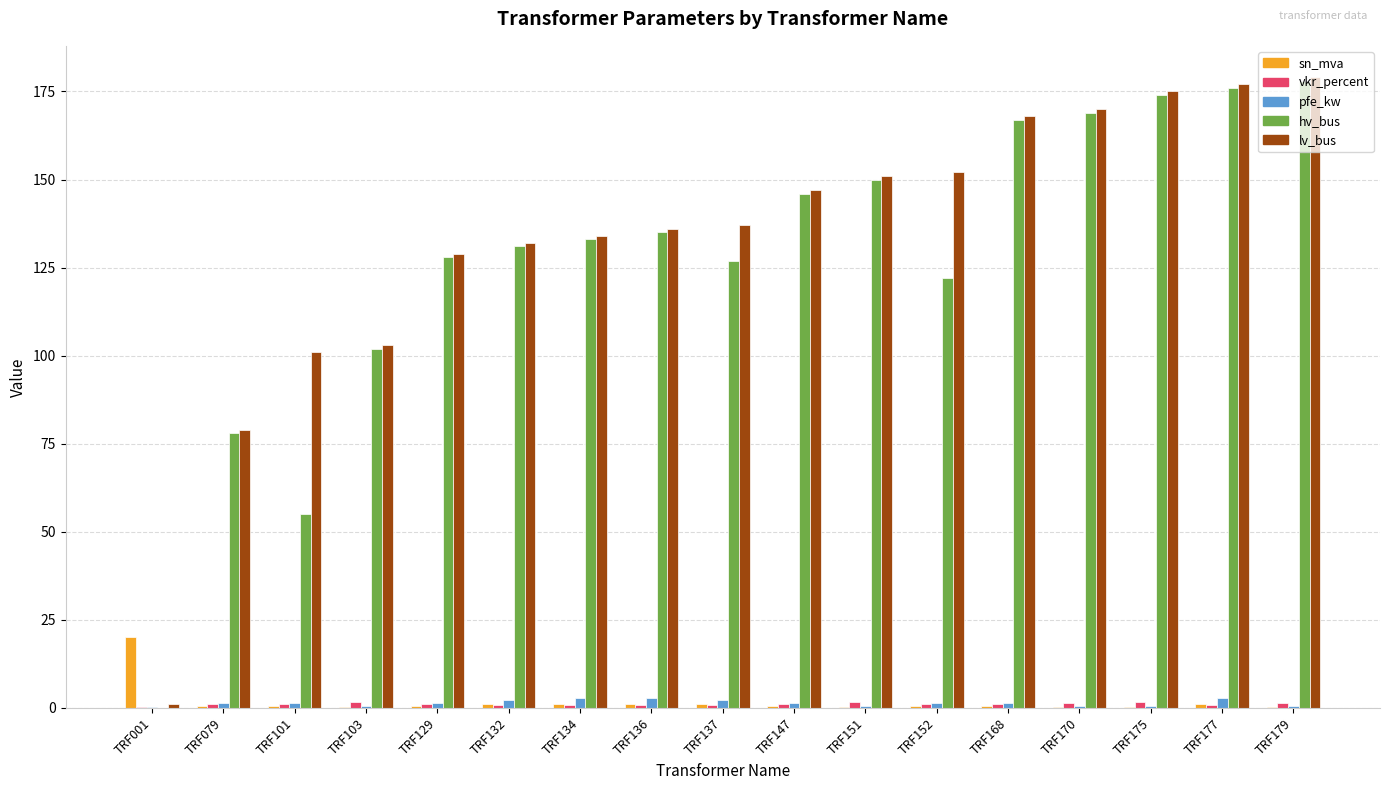

What is the sum of all pfe_kw values?

23.9